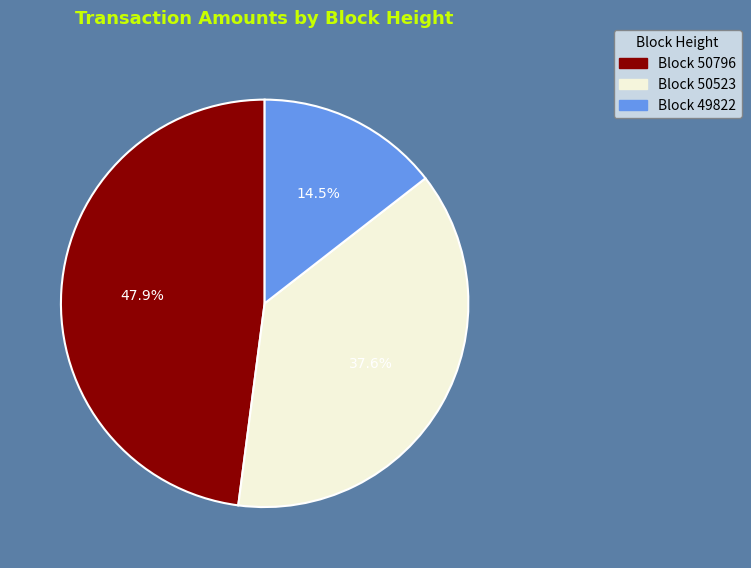

Is there any slice that represents more than half of the pie?

No